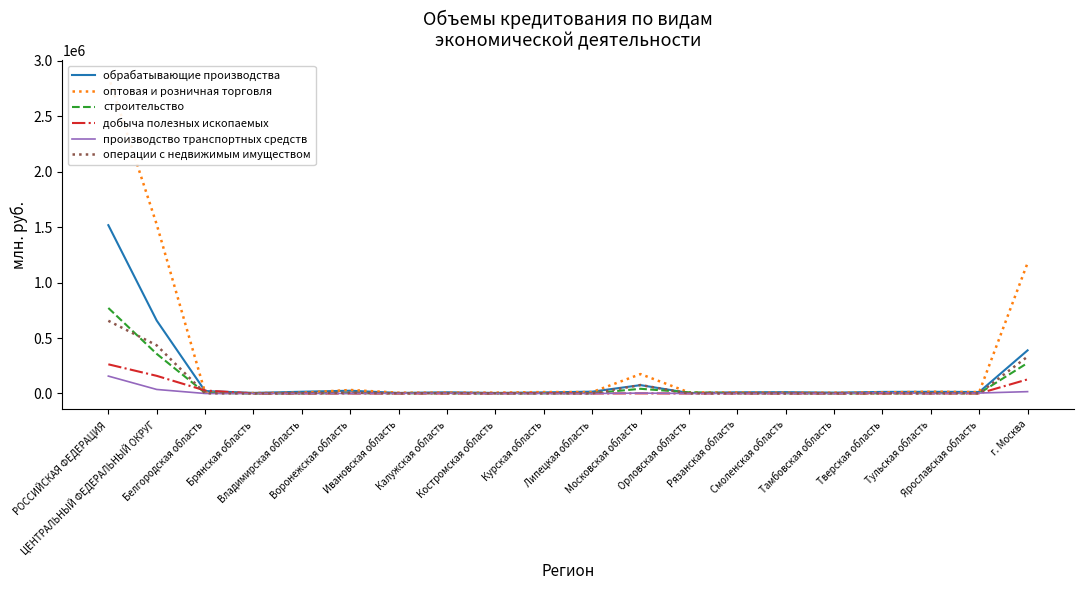

Reading right to left, list all the values displayed in this chart.

обрабатывающие производства: 389019	13448	15173	14227	7773	12094	10843	4510	75360	16493	9755	4997	10778	5001	24998	15694	5364	22064	657594	1517821
оптовая и розничная торговля: 1177224	12421	16343	9822	7494	7215	8773	9885	175014	12606	12886	7744	8554	7273	31595	7171	4317	7719	1524055	2863254
строительство: 275353	1729	3131	1211	865	2249	2814	10401	42328	2099	1234	696	1493	1939	3146	812	316	5473	357289	771124
добыча полезных ископаемых: 127291	414	118	303	0	13	80	0	750	6	3048	16	44	7	11	16	0	26957	159075	263034
производство транспортных средств: 16607	3936	51	6040	7	823	234	229	3313	0	423	51	2115	1345	501	597	57	0	36329	156823
операции с недвижимым имуществом: 332731	1683	1480	859	717	306	975	534	76325	1030	1211	1078	2762	1073	7400	1965	409	1539	434077	655618